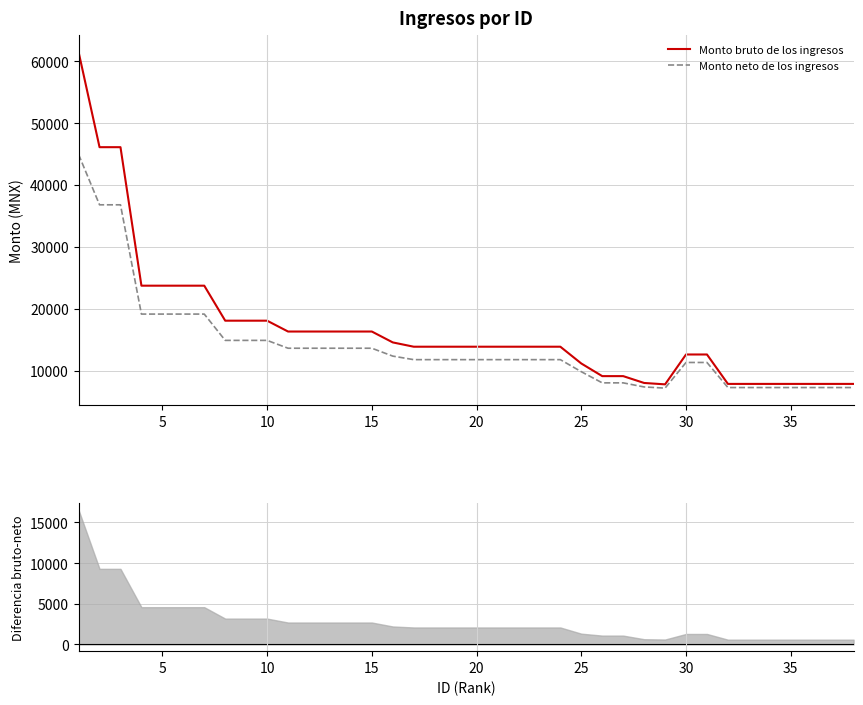

Which series has the largest total across all categories?

Monto bruto de los ingresos